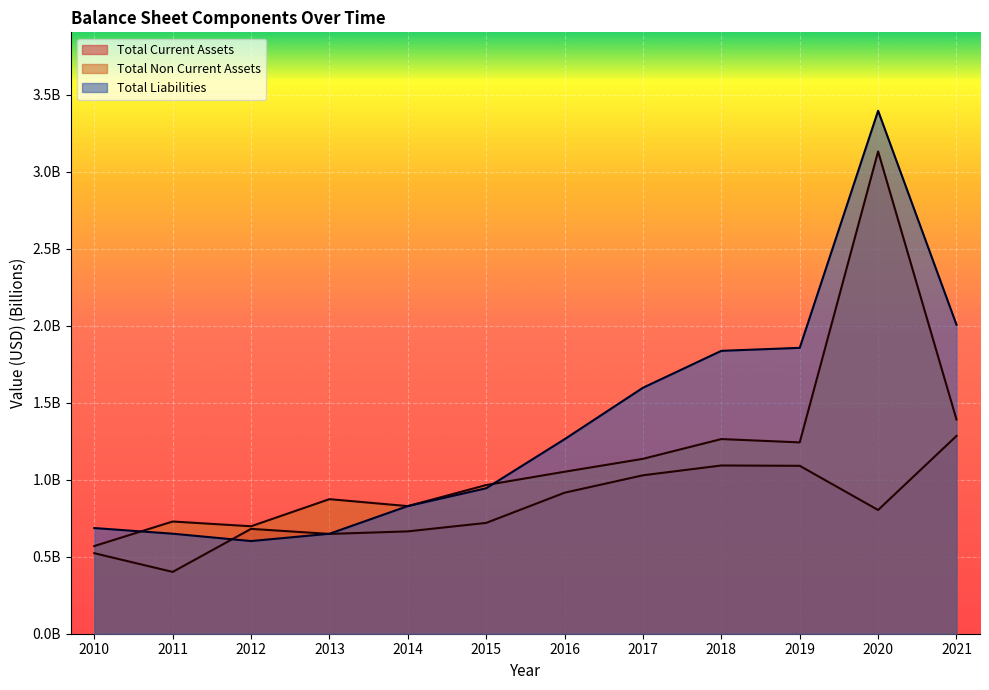

True or false: Total Current Assets has a value of 1.1 at 2018.

True